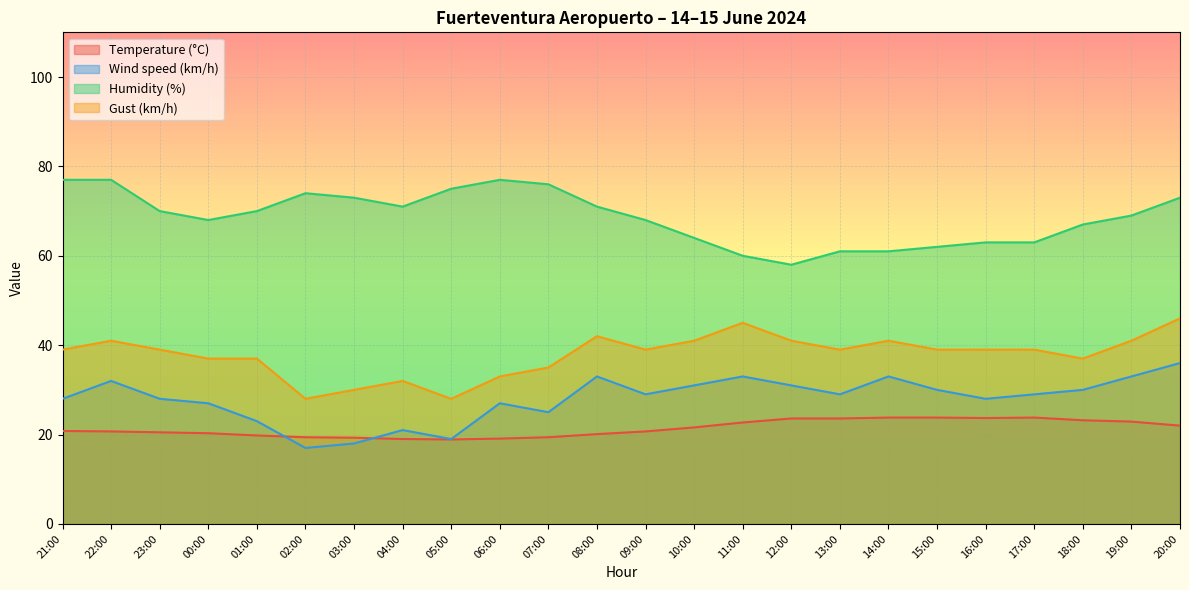

How many lines are shown in the chart?

4